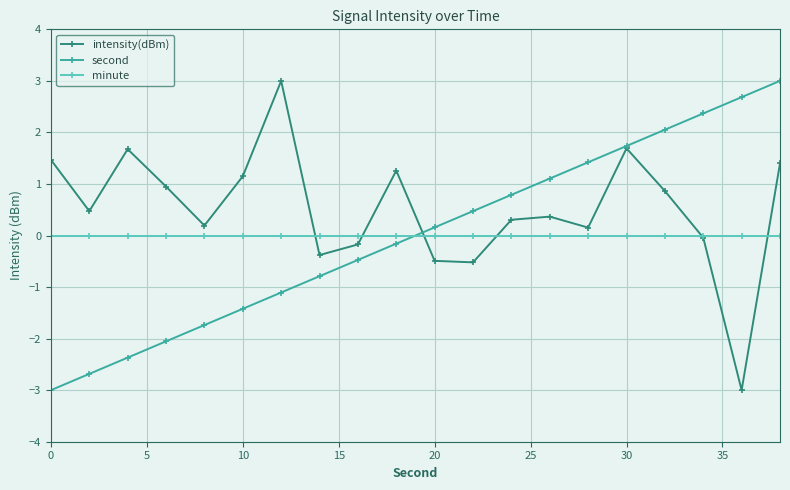

How many interior local valleys does the intensity(dBm) series have?

6